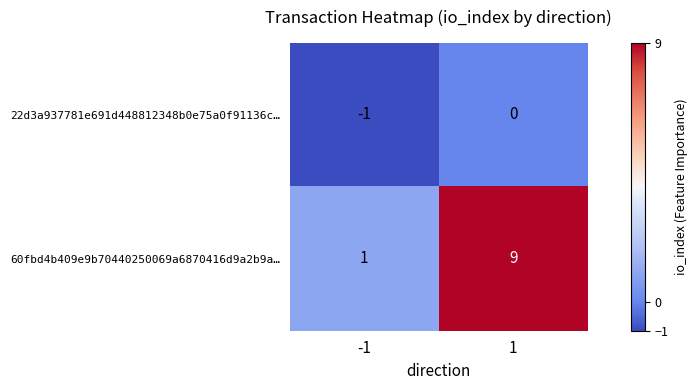

Is it true that 60fbd4b409e9b70440250069a6870416d9a2b9a… equals 4 at 1?

False